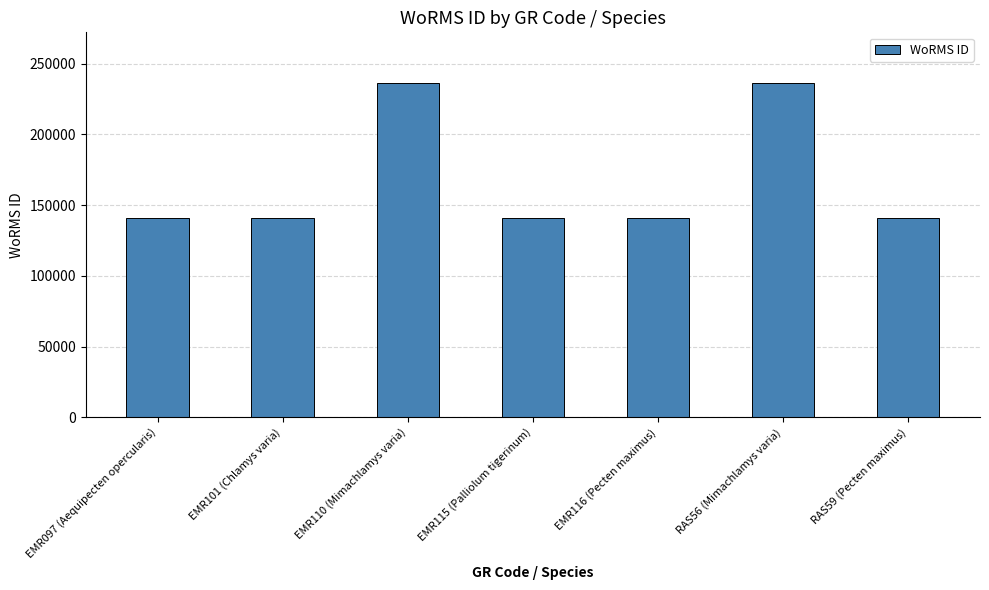

What is the maximum value shown in the chart?

236719